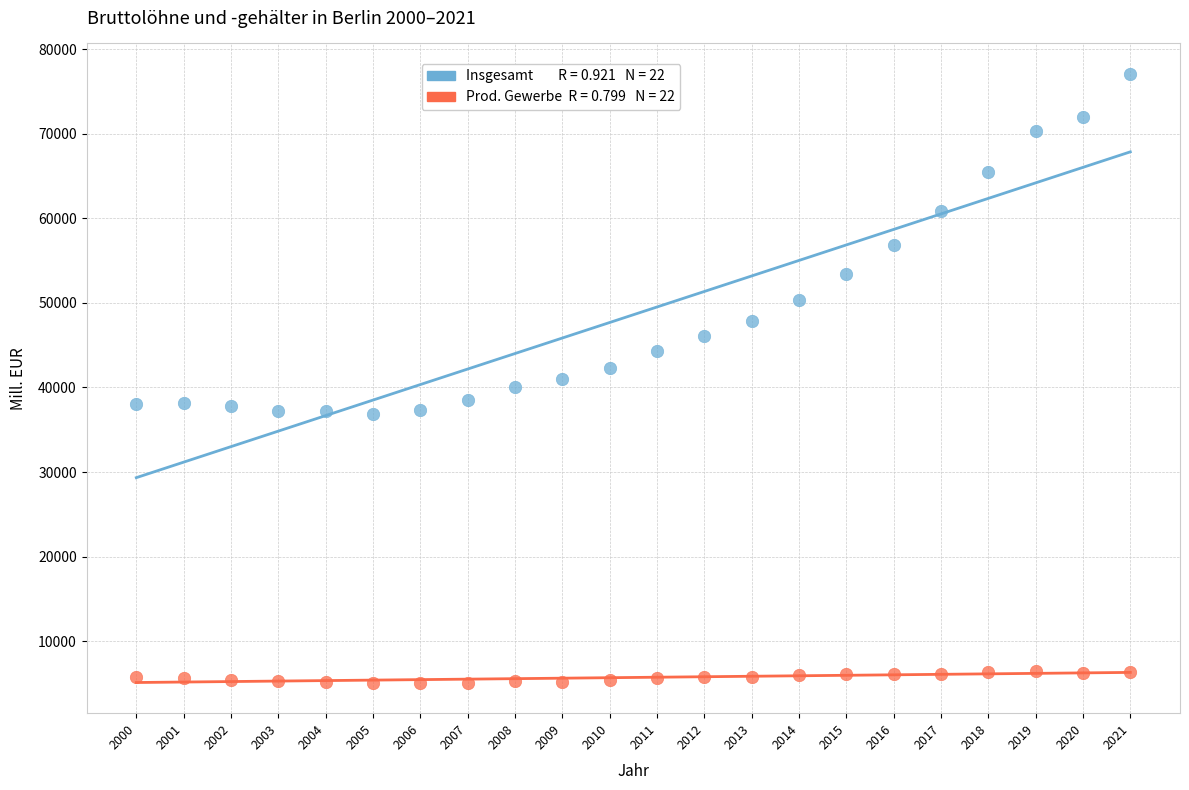

Across all data points, what is the range of X values (max minus min)?

21.0